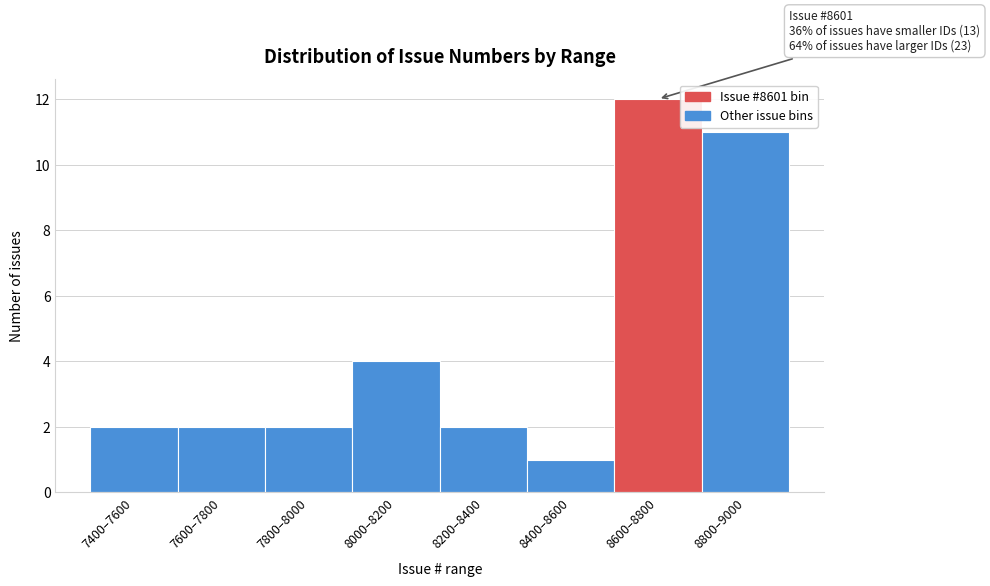

Reading left to right, what are all the values shown in this chart?

7400–7600=2	7600–7800=2	7800–8000=2	8000–8200=4	8200–8400=2	8400–8600=1	8600–8800=12	8800–9000=11